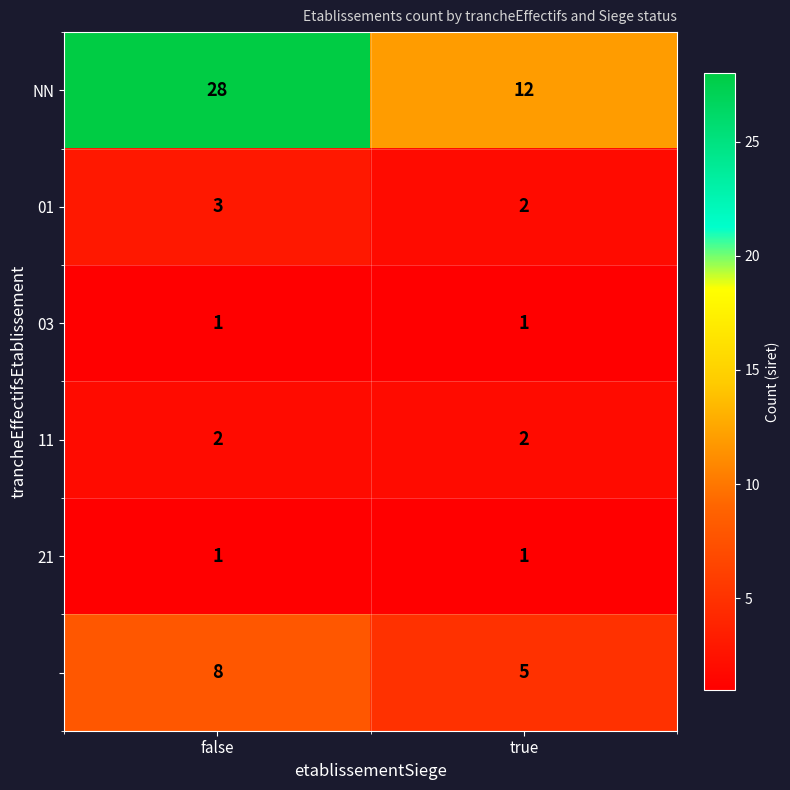

What is the total value across all series at true?

23